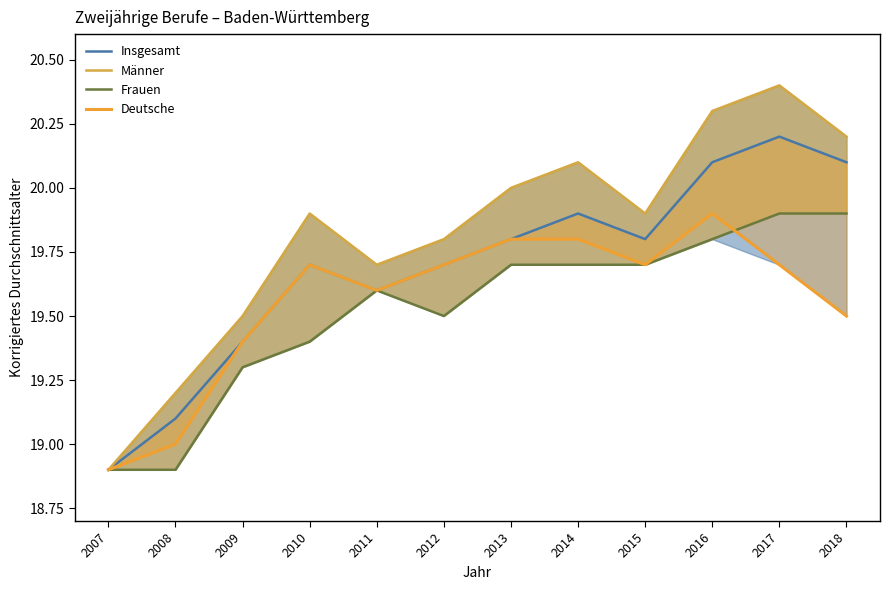

At how many categories does at least one series exceed 18?

12